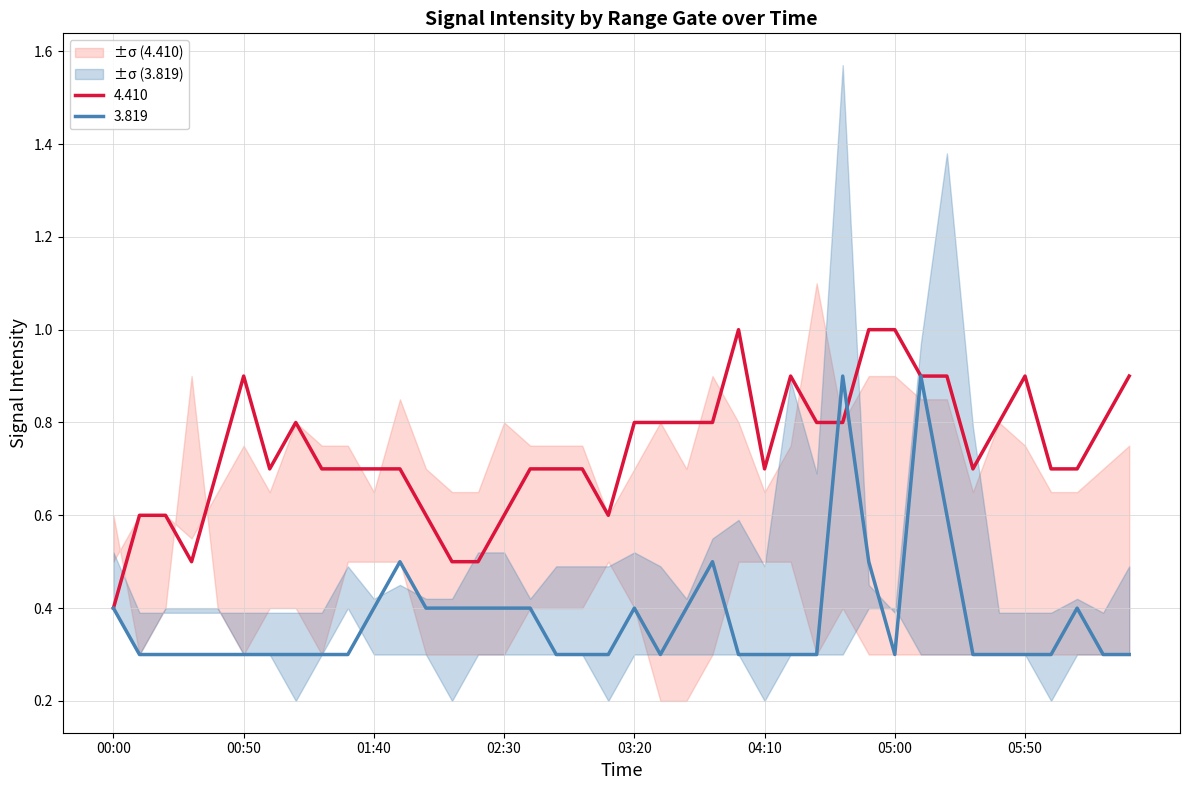

What is the smallest value displayed?

0.2